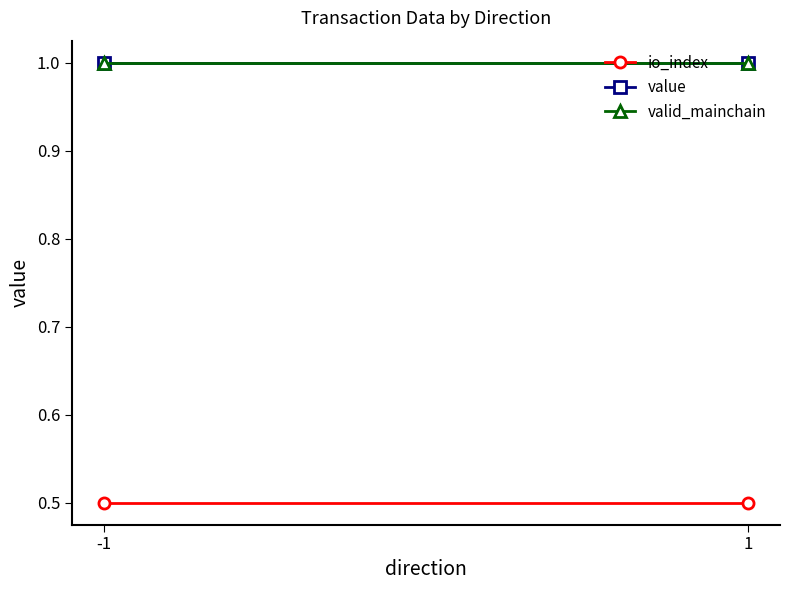

The value of value at 1 is 1.0. True or false?

True